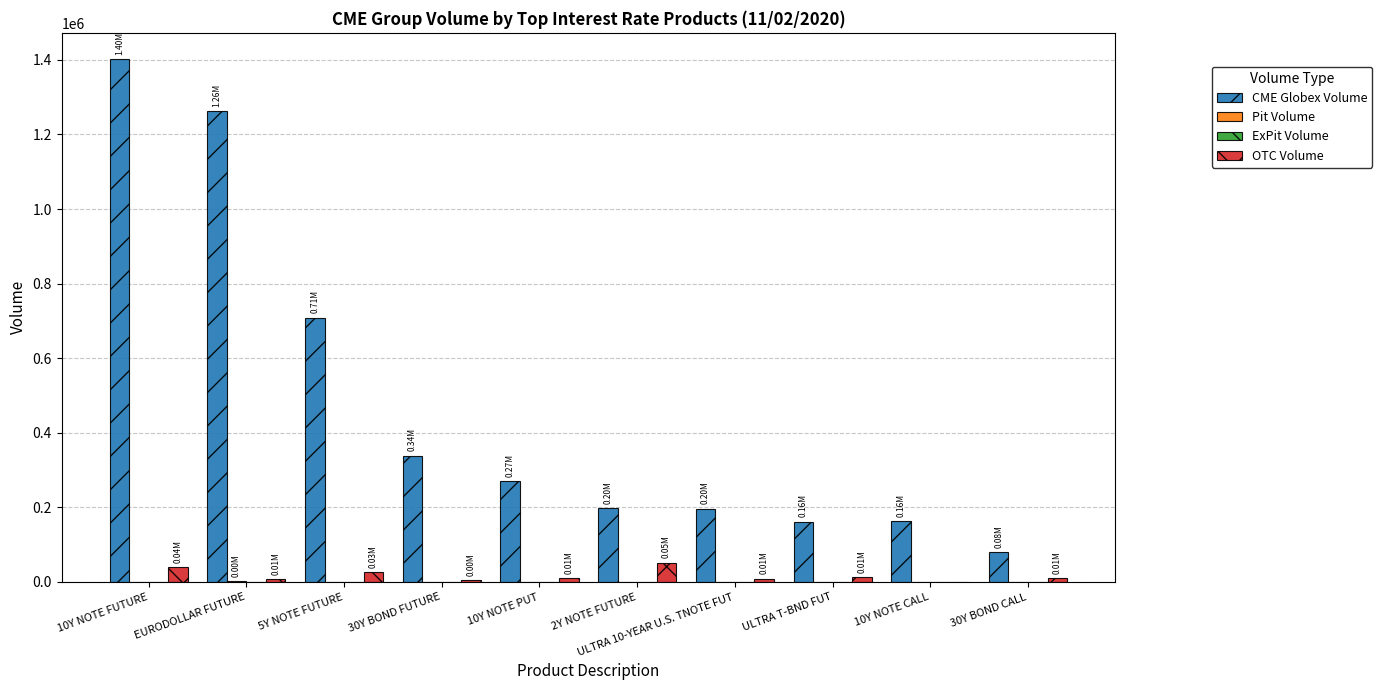

Which series has the widest spread of values?

CME Globex Volume